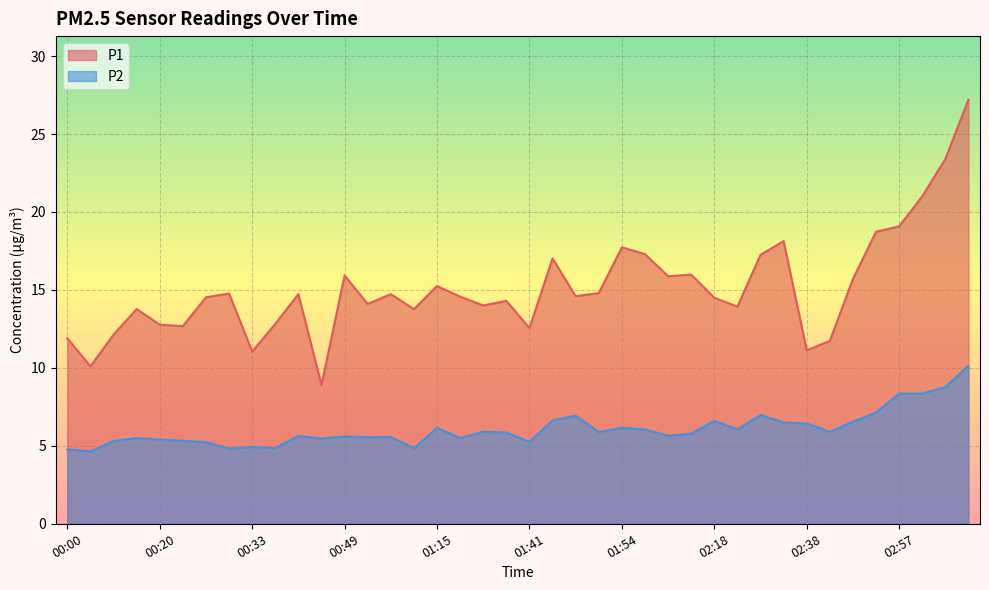

What is the label of the 11th point from the right?

02:23